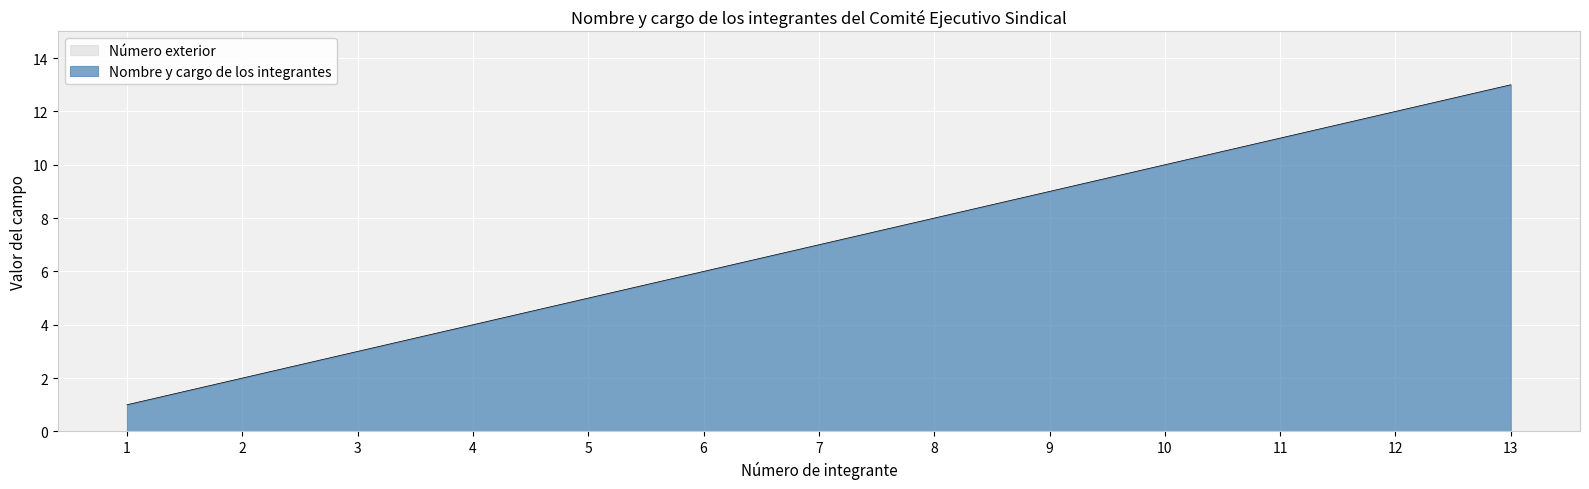

How many data points does each series have?

13